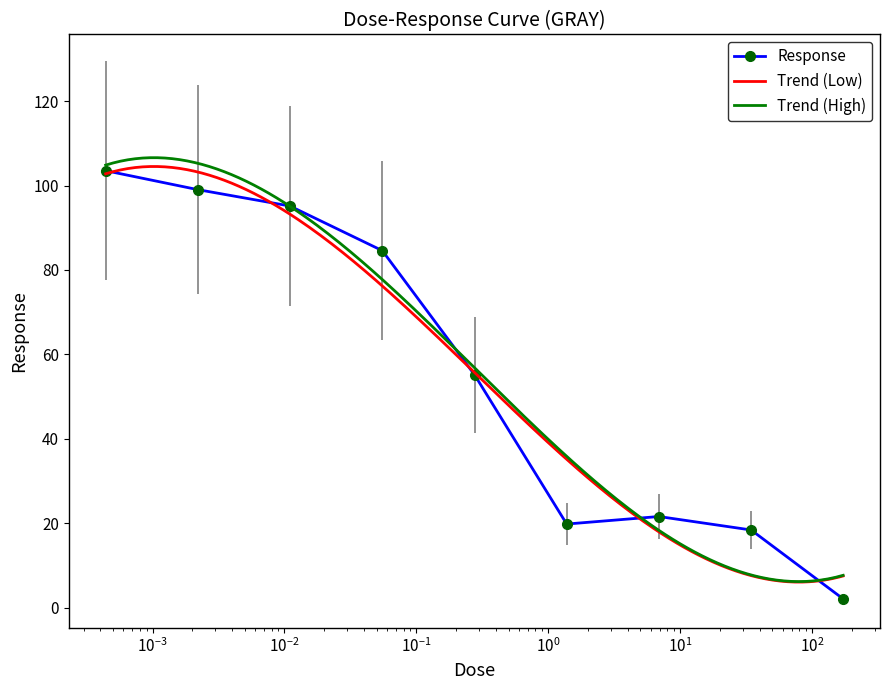

True or false: the data shows 53.8 at 0.00221.

False